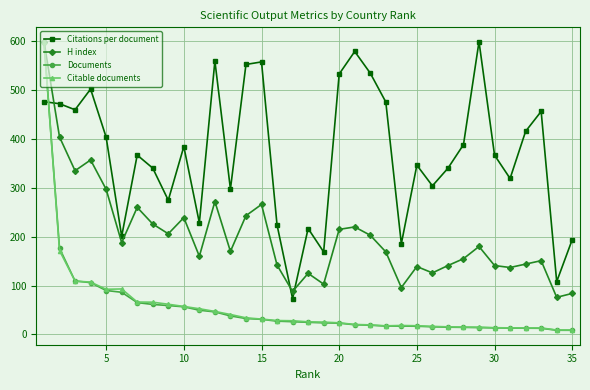

True or false: H index has a value of 229.4 at 30.

False